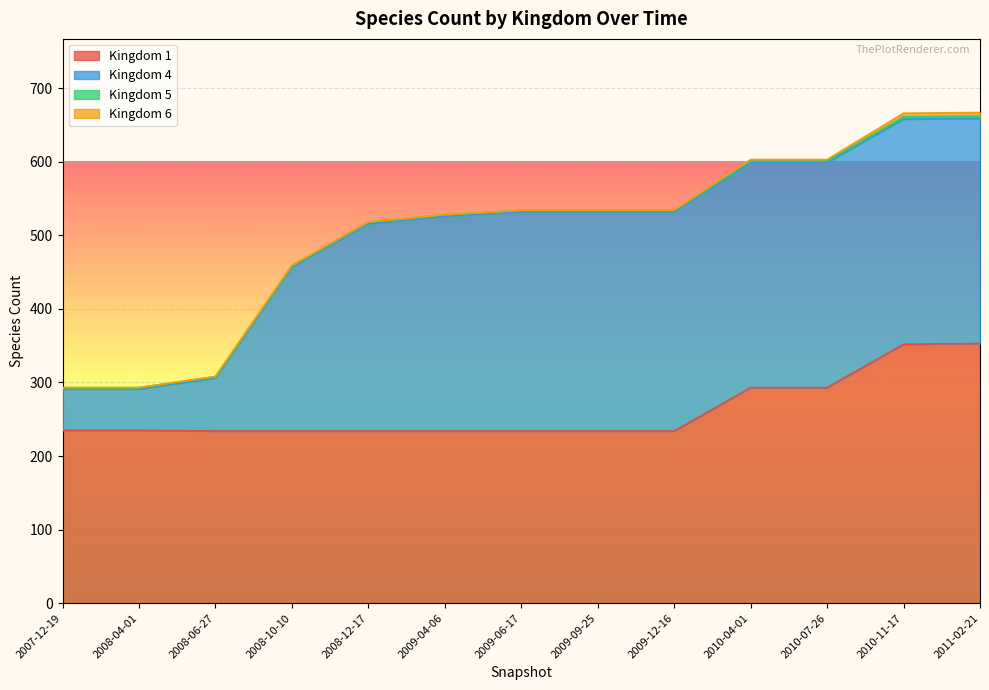

What is the spread (max minus min) of values at 2008-04-01?

235